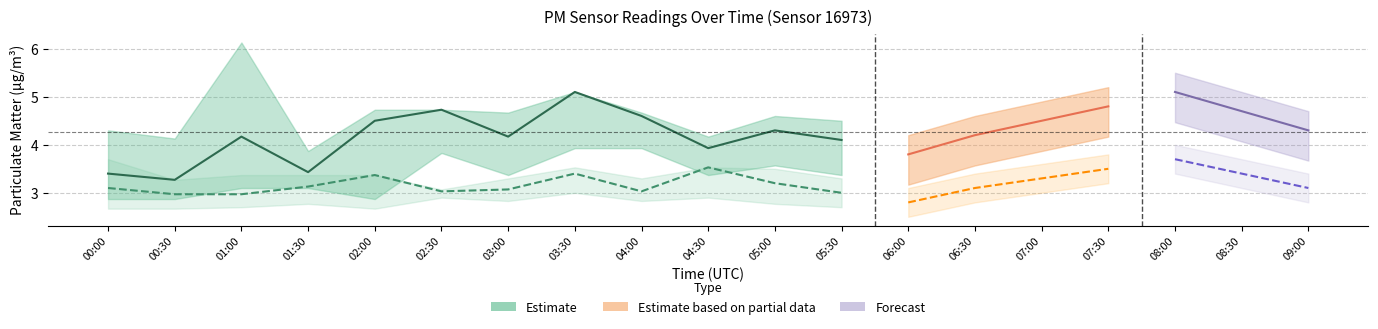

Reading left to right, extract all data points from this chart.

P1: 3.4	3.3	4.2	3.4	4.5	4.7	4.2	5.1	4.6	3.9	4.3	4.1	3.8	4.2	4.5	4.8	5.1	4.7	4.3
P1_upper: 4.3	4.1	6.1	3.9	4.7	4.7	4.7	5.1	4.7	4.2	4.6	4.5	4.2	4.6	4.9	5.2	5.5	5.1	4.7
P1_lower: 2.9	2.9	3.1	3.1	2.9	3.8	3.4	3.9	3.9	3.4	3.6	3.4	3.2	3.6	3.9	4.2	4.5	4.1	3.7
P2: 3.1	3.0	3.0	3.1	3.4	3.0	3.1	3.4	3.0	3.5	3.2	3.0	2.8	3.1	3.3	3.5	3.7	3.4	3.1
P2_upper: 3.7	3.3	3.4	3.4	3.4	3.1	3.3	3.5	3.3	3.5	3.5	3.3	3.1	3.4	3.6	3.8	4.0	3.7	3.4
P2_lower: 2.7	2.7	2.7	2.8	2.7	2.9	2.8	3.0	2.8	2.9	2.8	2.7	2.5	2.8	3.0	3.2	3.4	3.1	2.8